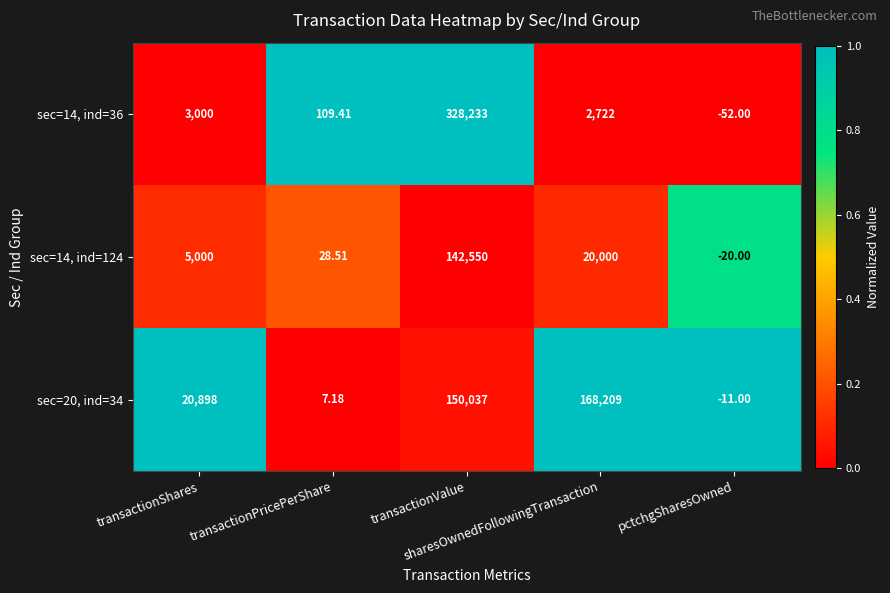

What is the greatest value displayed?

328233.0